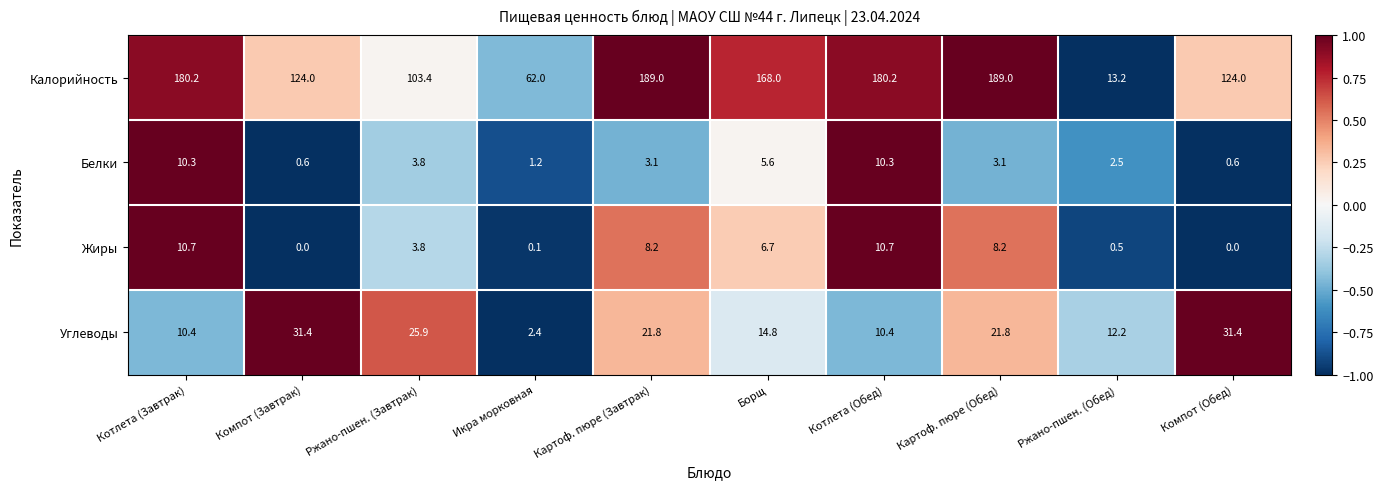

What is the sum of all Углеводы values?

182.5